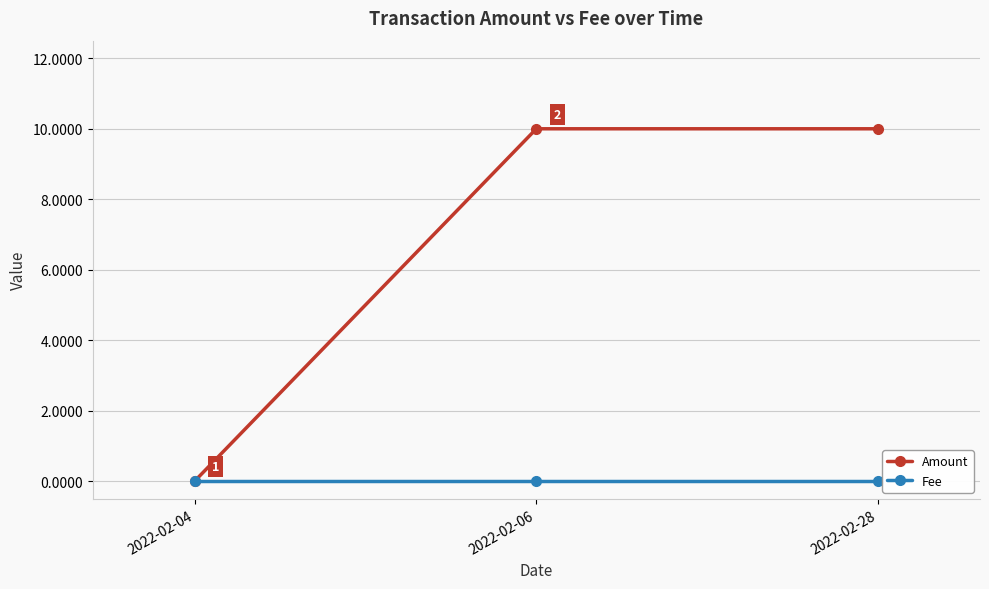

Rank the series by their maximum value, from lowest to highest.

Fee, Amount